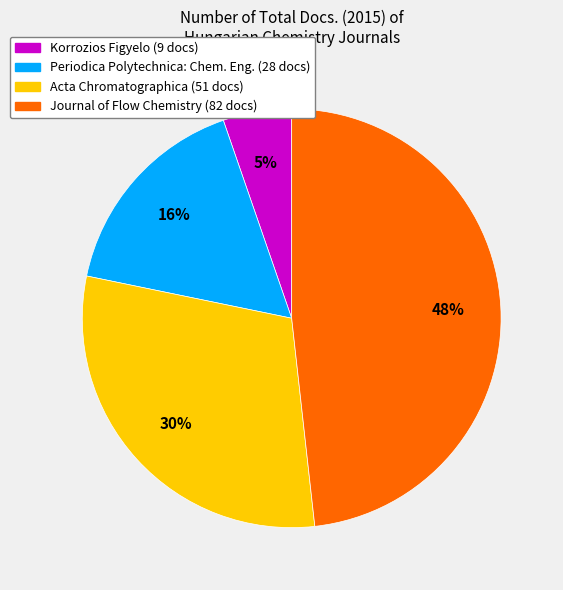

Does any single category account for the majority?

No